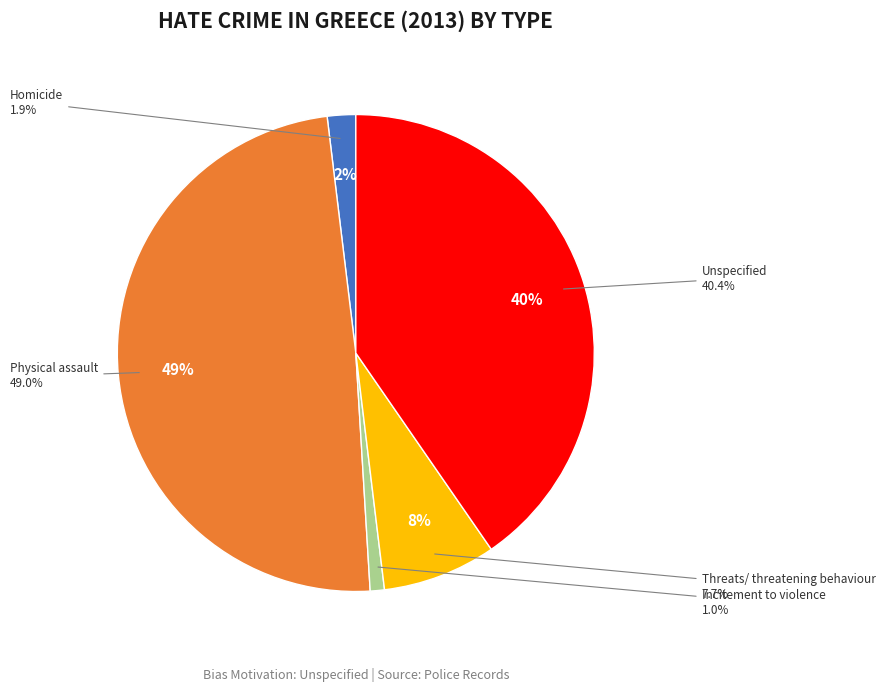

How many segments does this pie chart have?

5